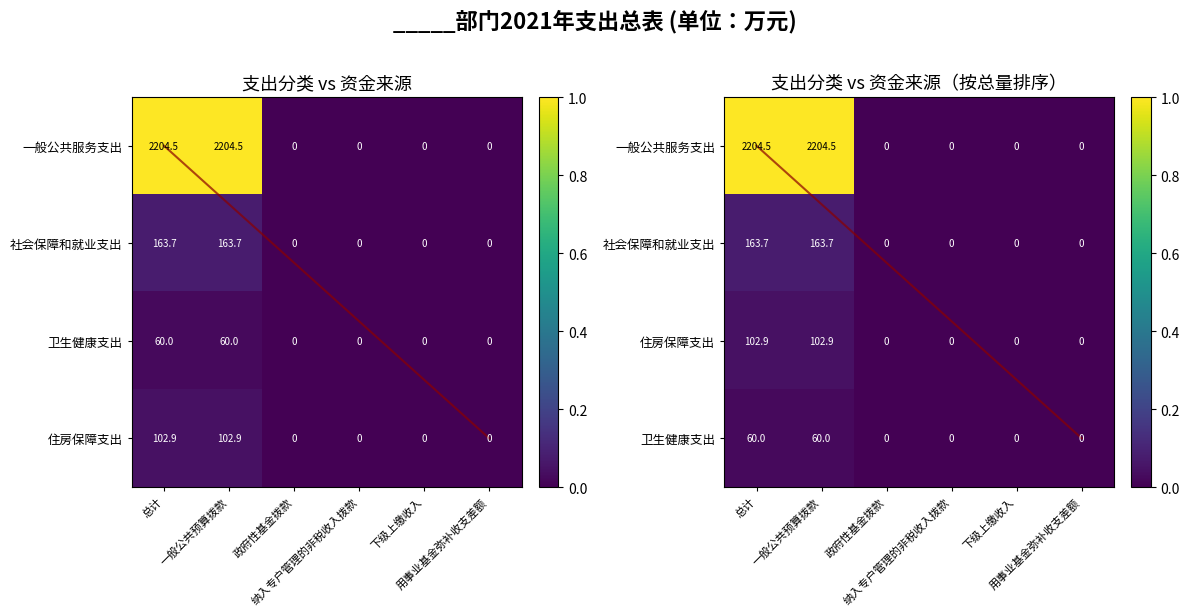

At which category is the sum across all series the highest?

总计